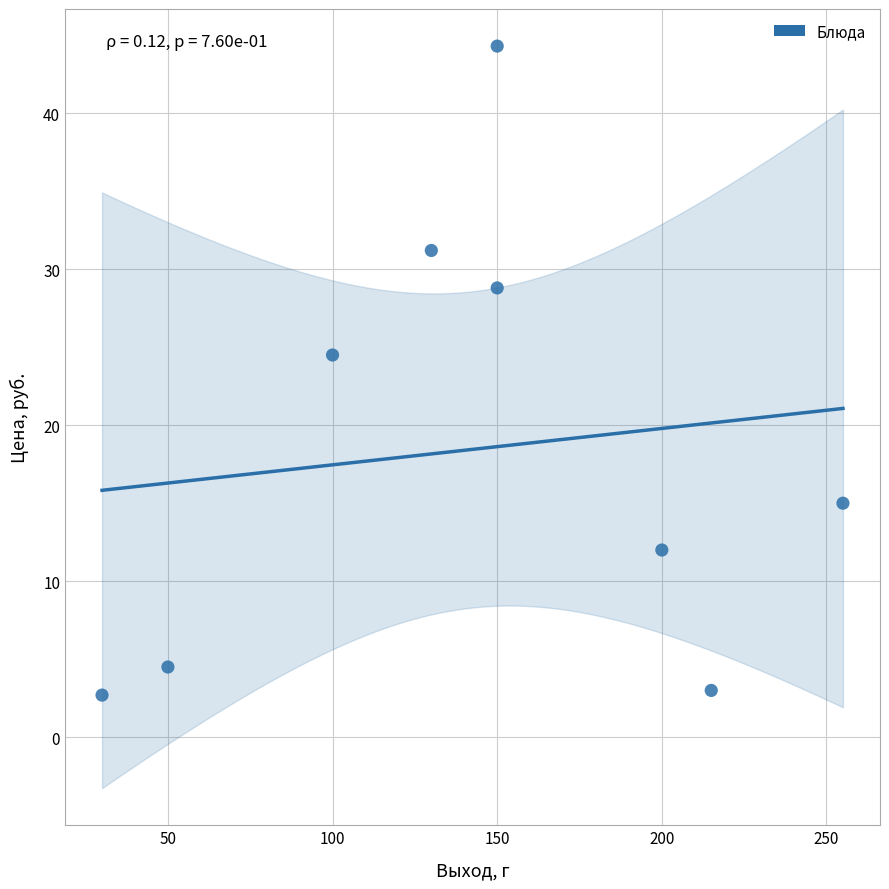

What Y value in the scatter plot is closest to 23?

24.5